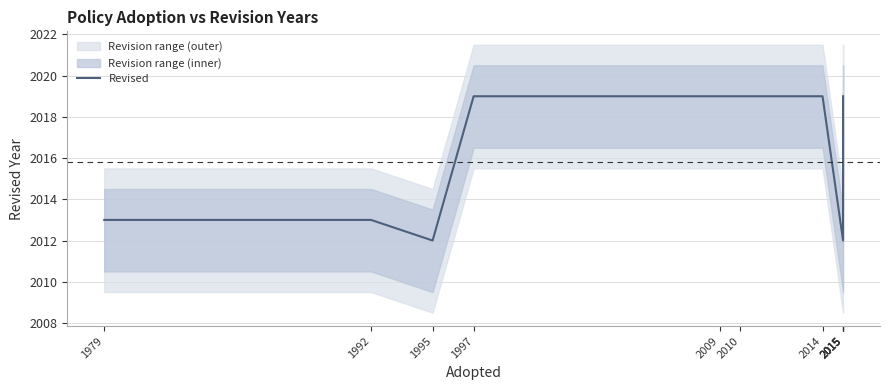

Approximately how many times larger is the value at 2015 compared to 2015?

1.0